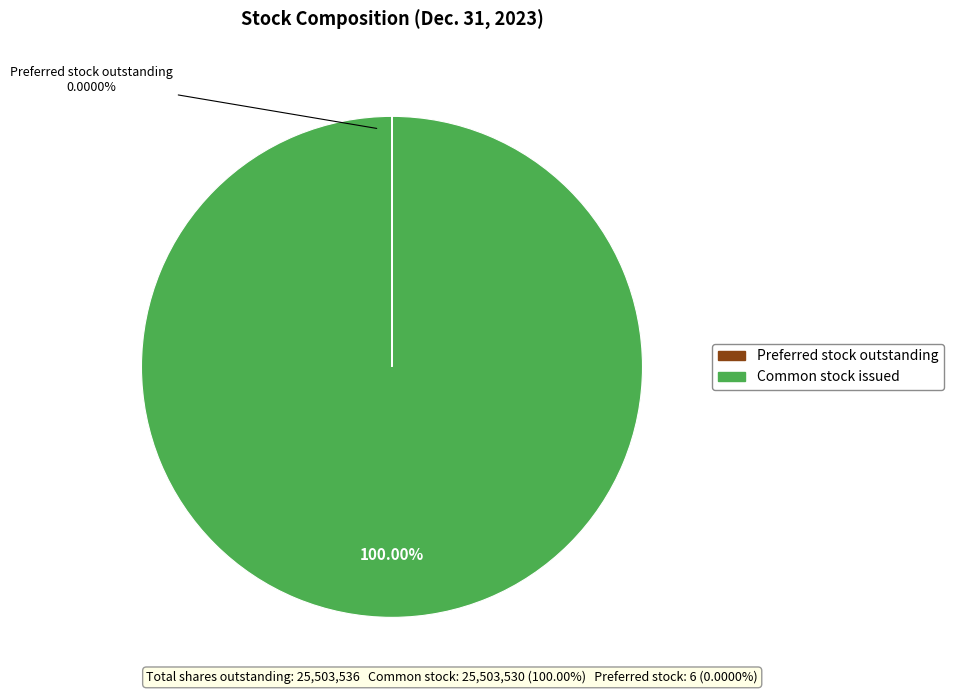

To the nearest percent, what is the difference between the largest and smallest slice percentages?

100%